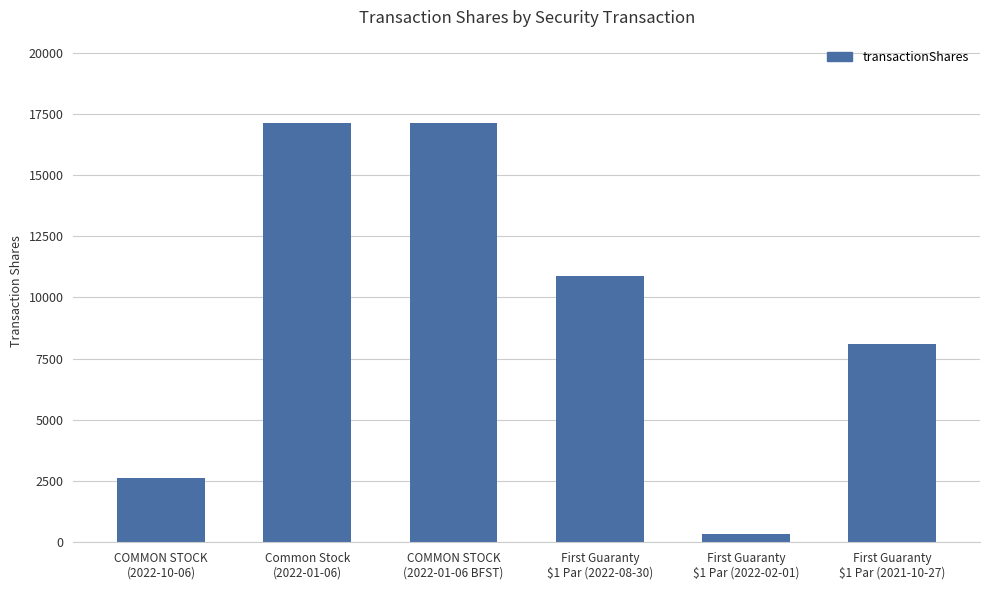

What position from the left is First Guaranty
$1 Par (2022-02-01)?

5